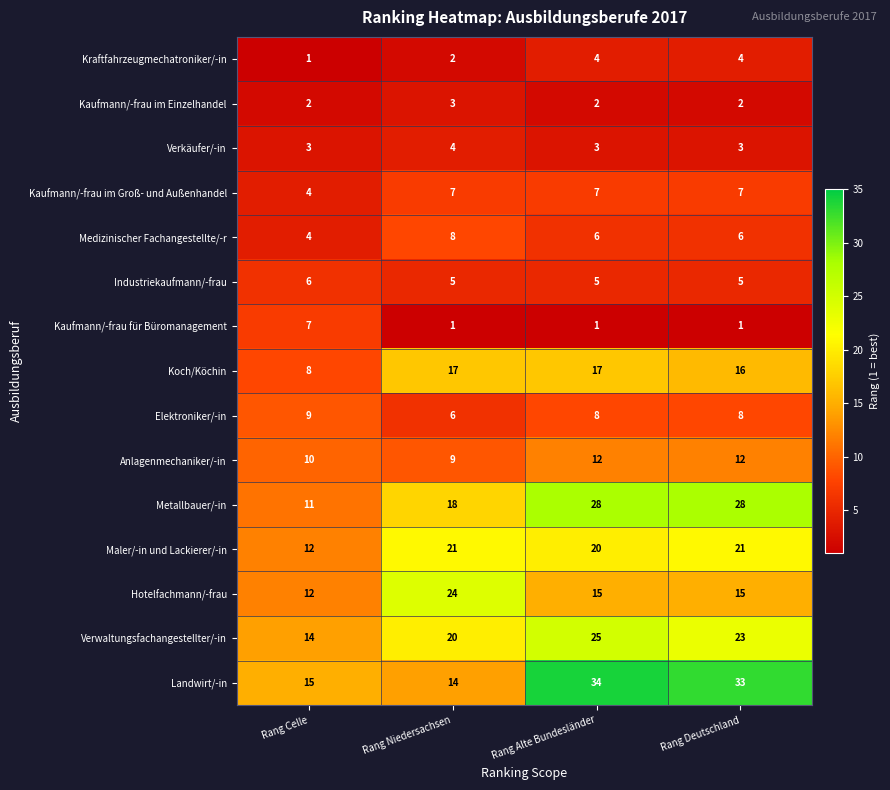

What is the maximum value shown in the chart?

34